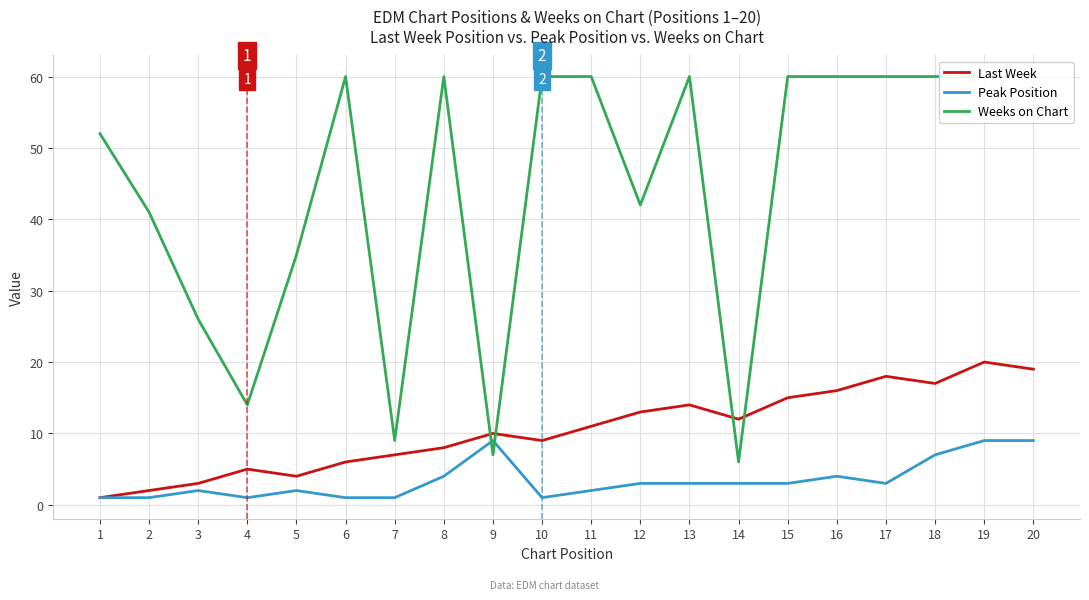

What are all the series names shown in the legend?

Last Week, Peak Position, Weeks on Chart